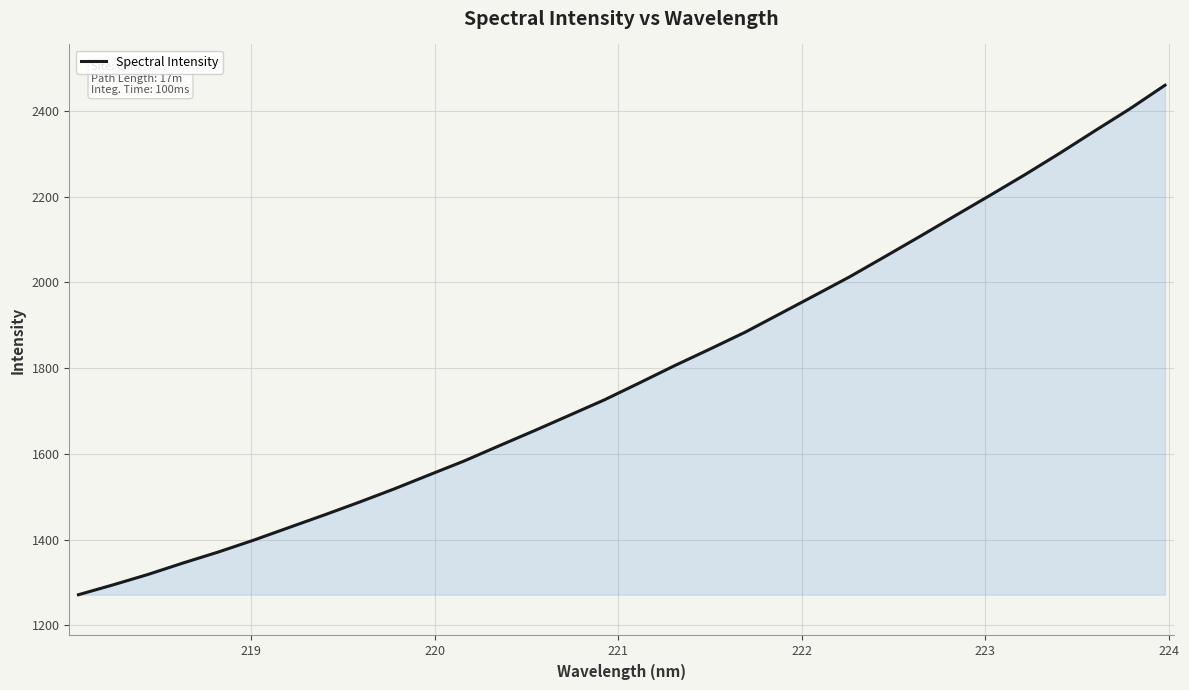

Reading left to right, what are all the values shown in this chart?

1271.3	1294.7	1319.1	1345.8	1371.3	1398.8	1428.1	1457.2	1487.1	1518.2	1550.9	1583.5	1619.0	1654.1	1690.0	1726.1	1765.6	1805.8	1844.1	1883.2	1926.4	1969.6	2013.2	2060.0	2107.1	2155.1	2202.8	2251.2	2301.6	2353.6	2405.0	2459.9